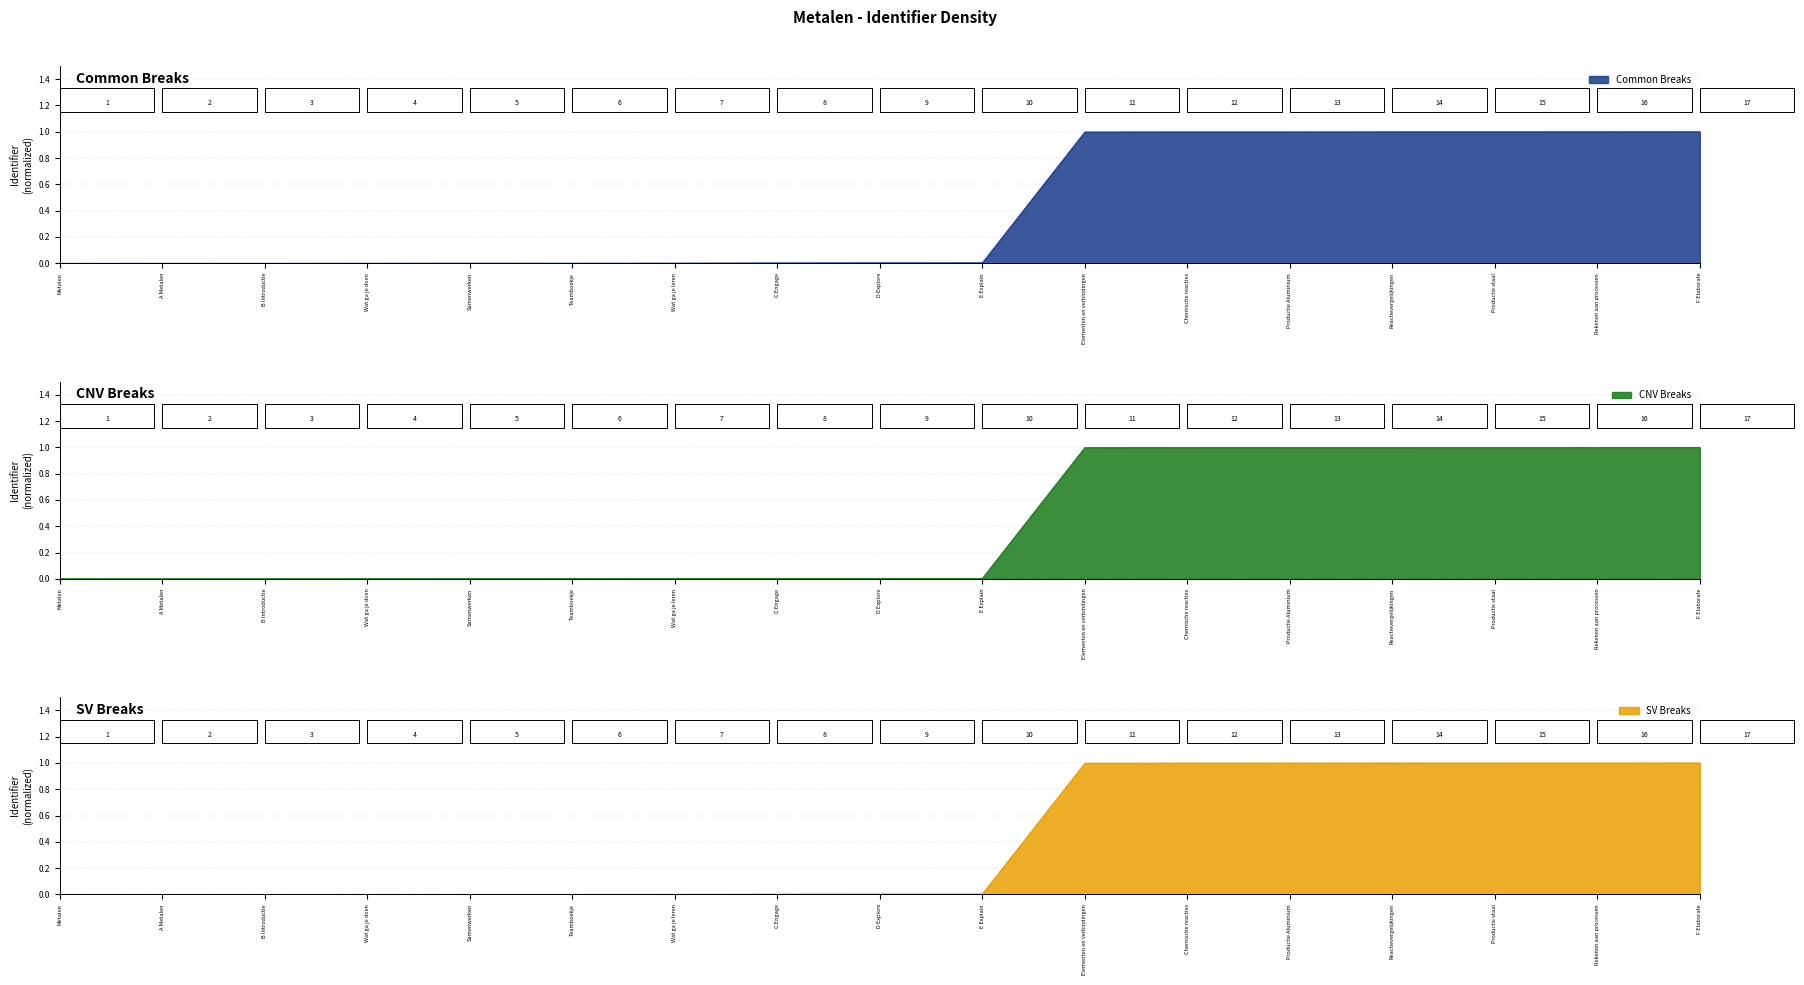

What is the label of the 4th point from the right?

Reactievergelijkingen